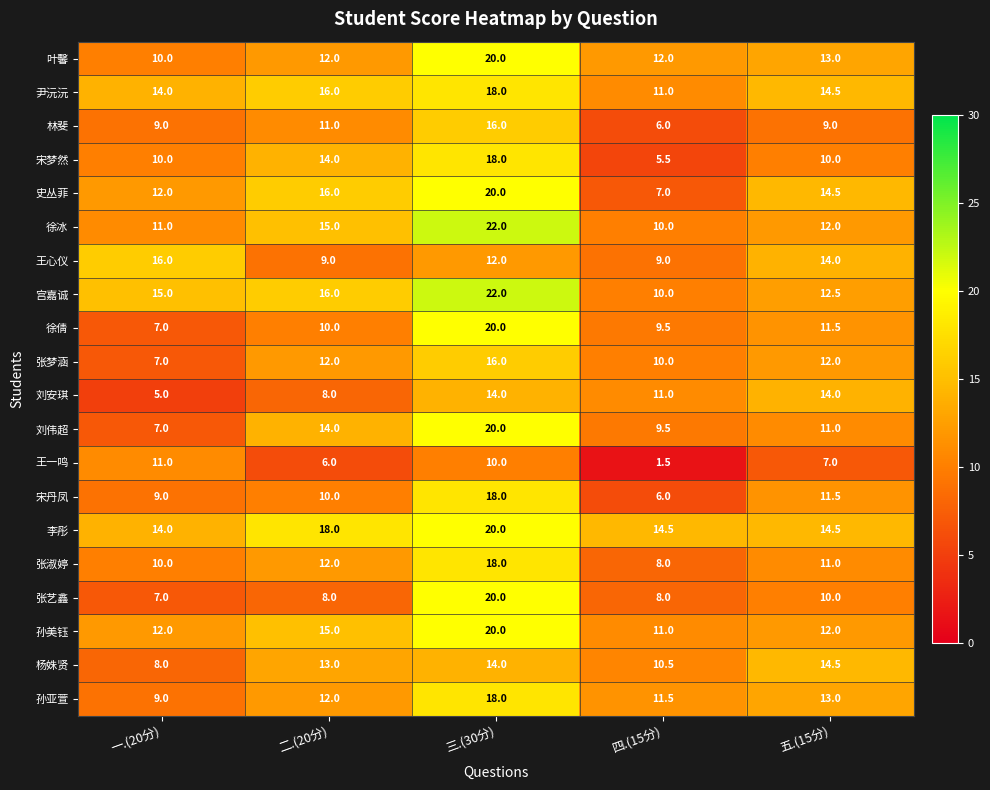

List the labels in order of 尹沅沅 value, smallest first.

四.(15分), 一.(20分), 五.(15分), 二.(20分), 三.(30分)